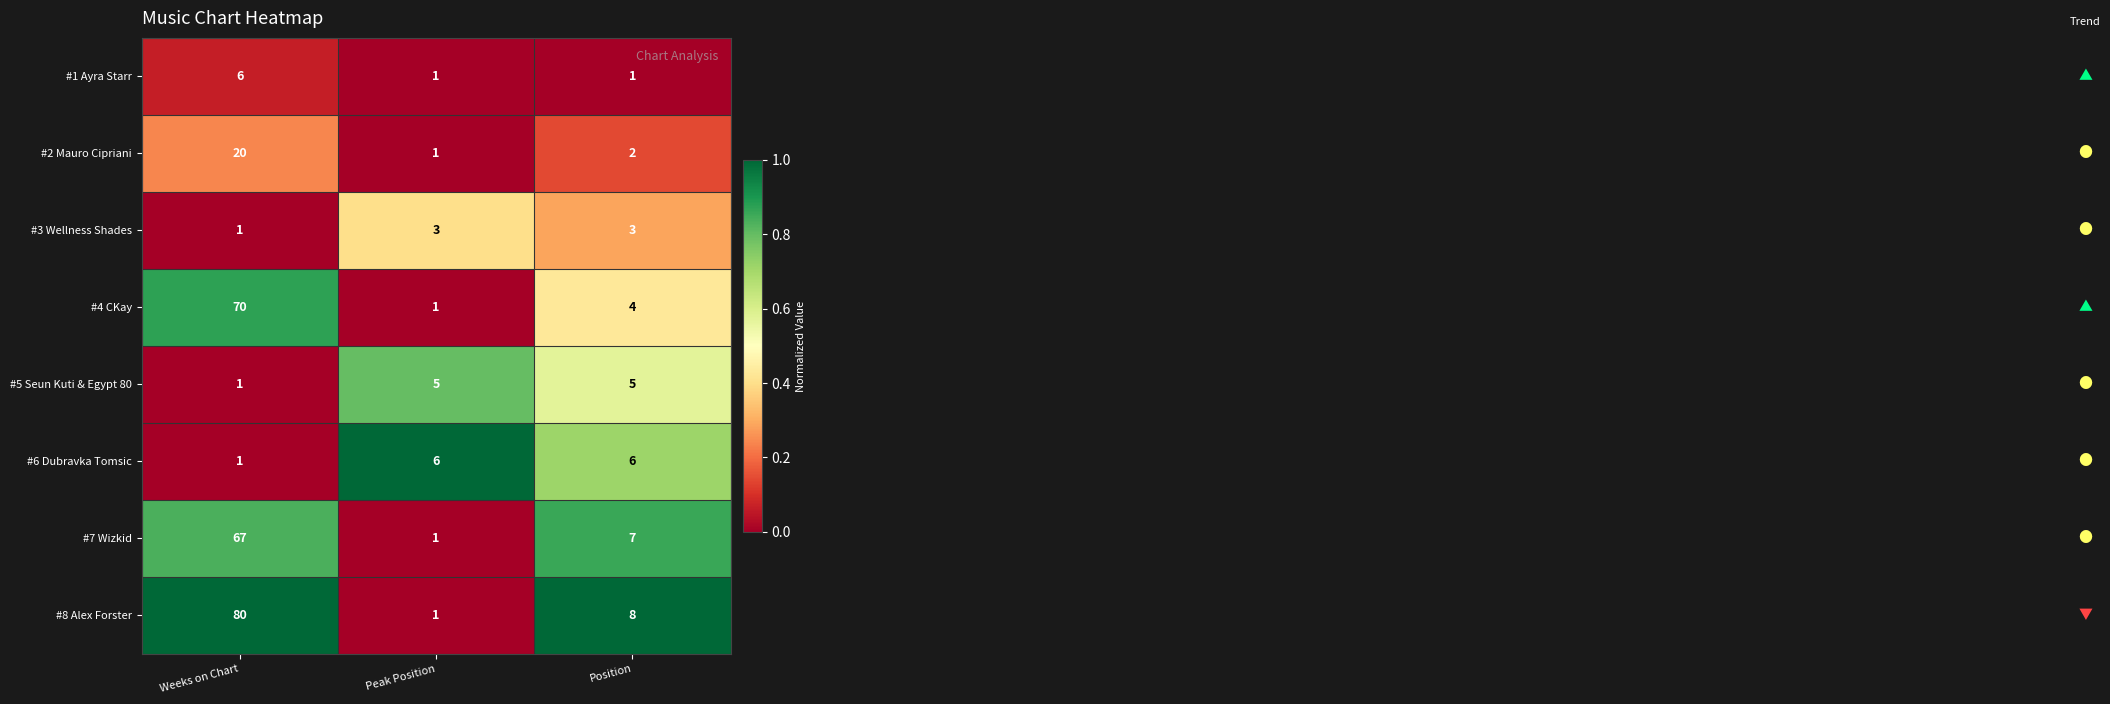

Reading left to right, list all the values displayed in this chart.

#1 Ayra Starr: 6	1	1
#2 Mauro Cipriani: 20	1	2
#3 Wellness Shades: 1	3	3
#4 CKay: 70	1	4
#5 Seun Kuti & Egypt 80: 1	5	5
#6 Dubravka Tomsic: 1	6	6
#7 Wizkid: 67	1	7
#8 Alex Forster: 80	1	8